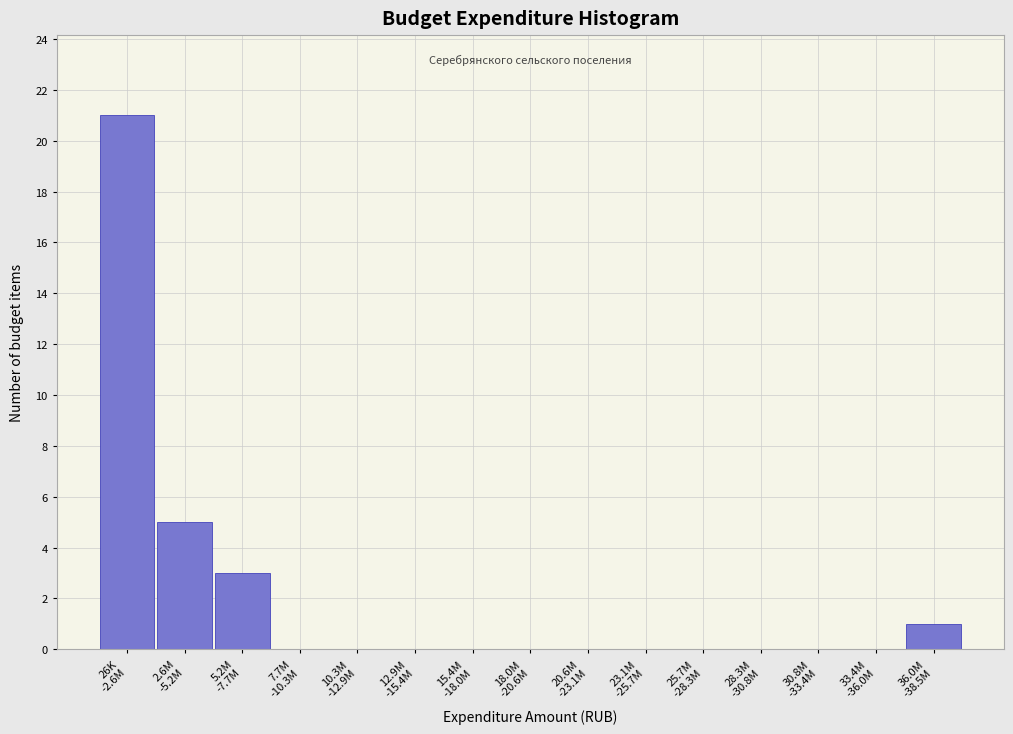

What is the maximum value shown in the chart?

21